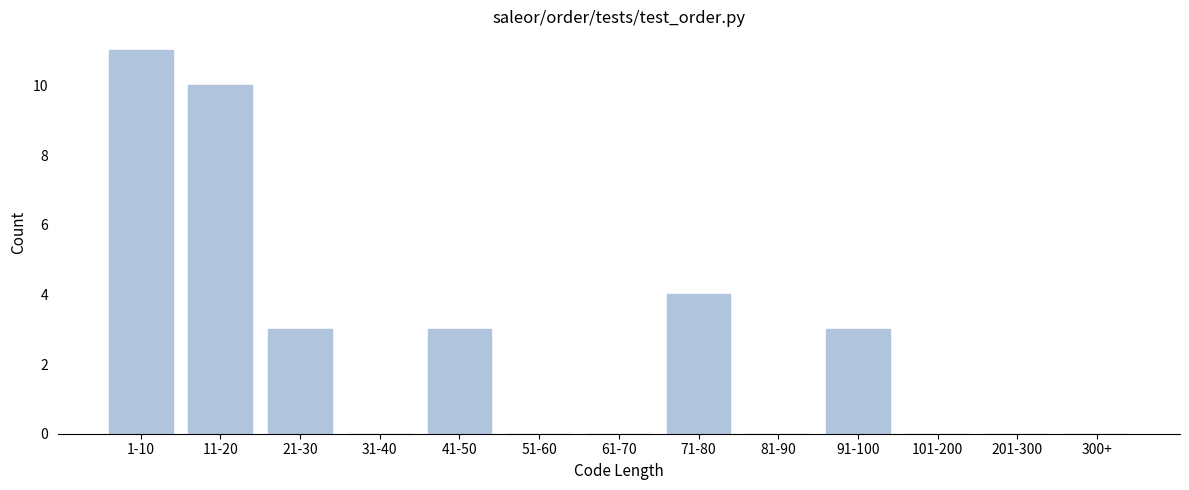

Reading left to right, transcribe all the data shown in this chart.

1-10=11	11-20=10	21-30=3	31-40=0	41-50=3	51-60=0	61-70=0	71-80=4	81-90=0	91-100=3	101-200=0	201-300=0	300+=0